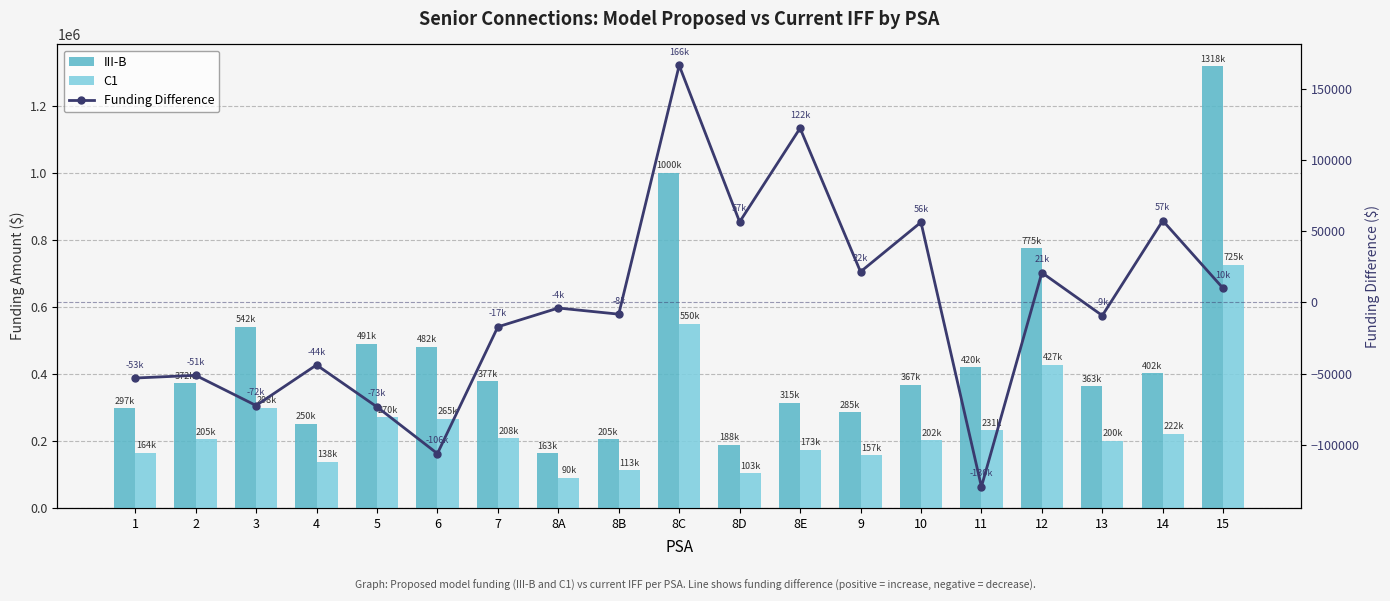

What is the spread (max minus min) of values at 9?

263690.3